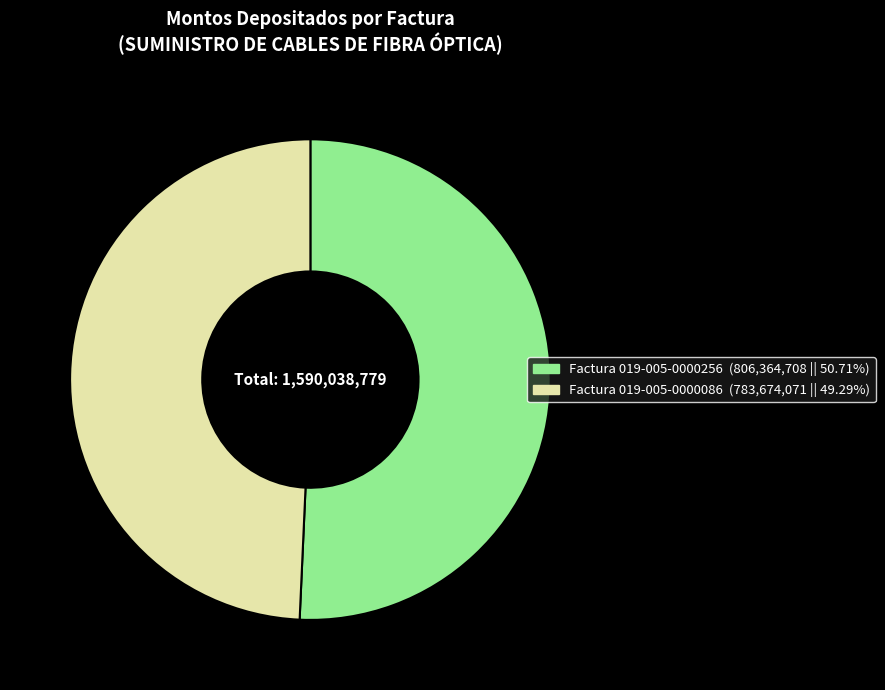

Rank the categories by value from lowest to highest.

Factura 019-005-0000086, Factura 019-005-0000256